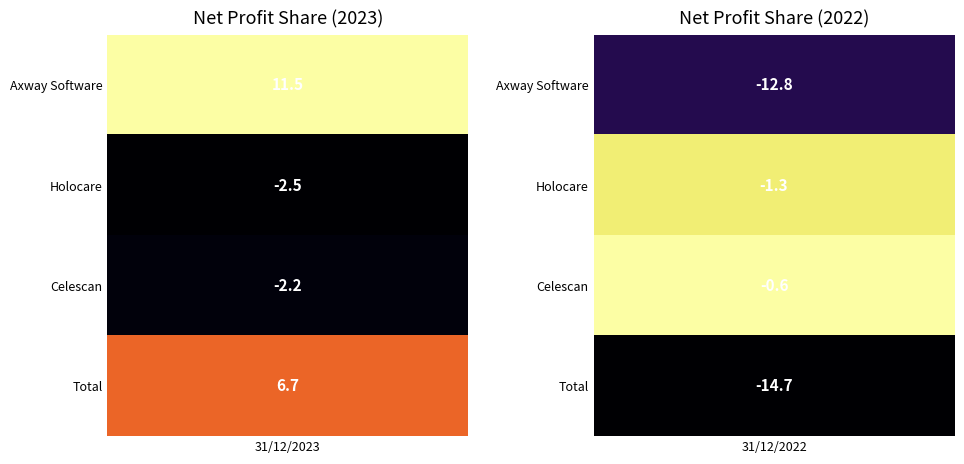

True or false: Celescan has a value of -2.2 at 0.

True